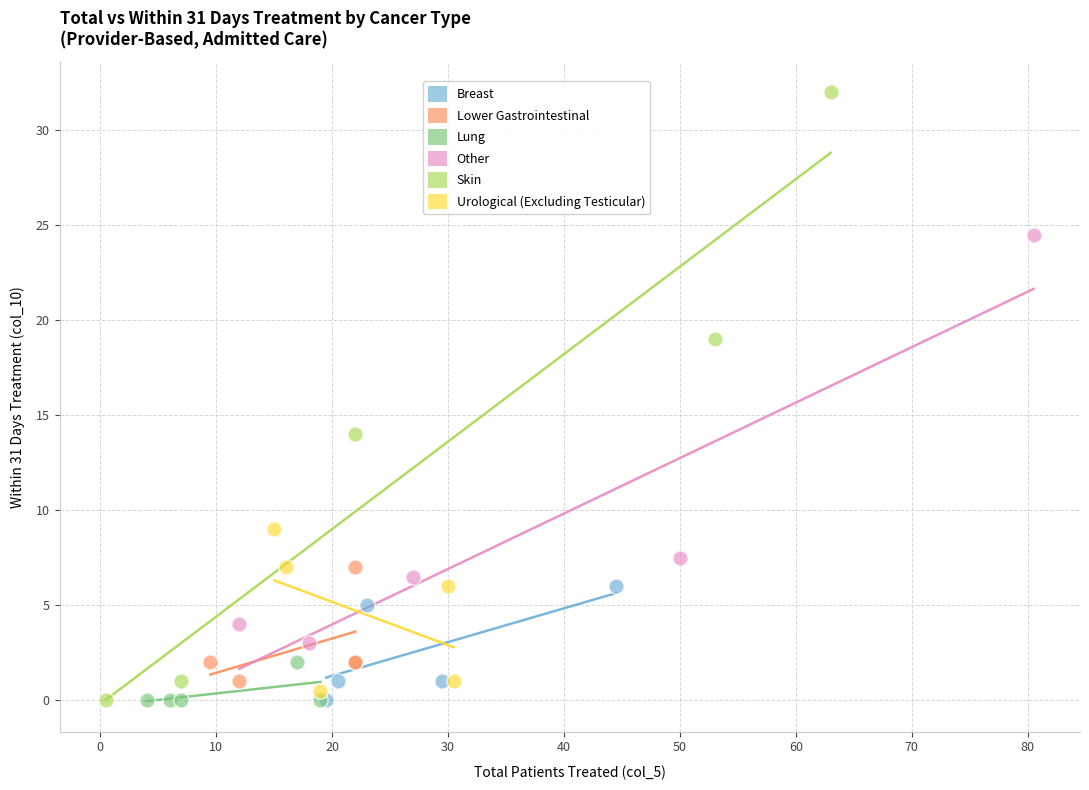

Which series has the widest spread of Y values?

Skin